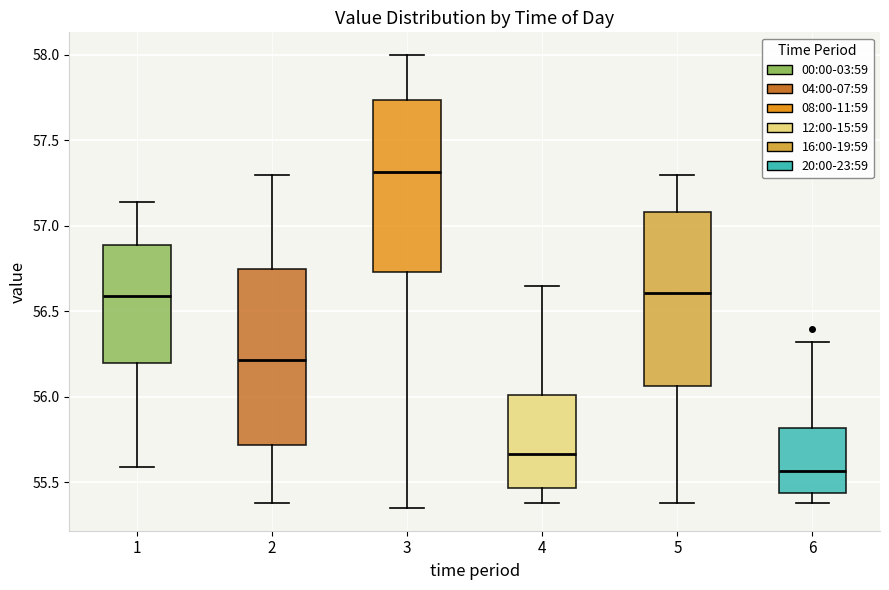

Where does the median line of the box at x = 5 sit on the y-axis? The values are not printed on the chart, so give them approximately, as read against the axis.

56.60